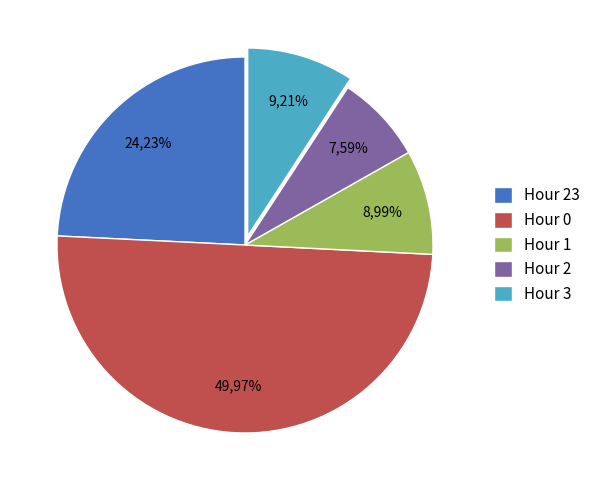

Which category has the biggest portion of the pie?

Hour 0